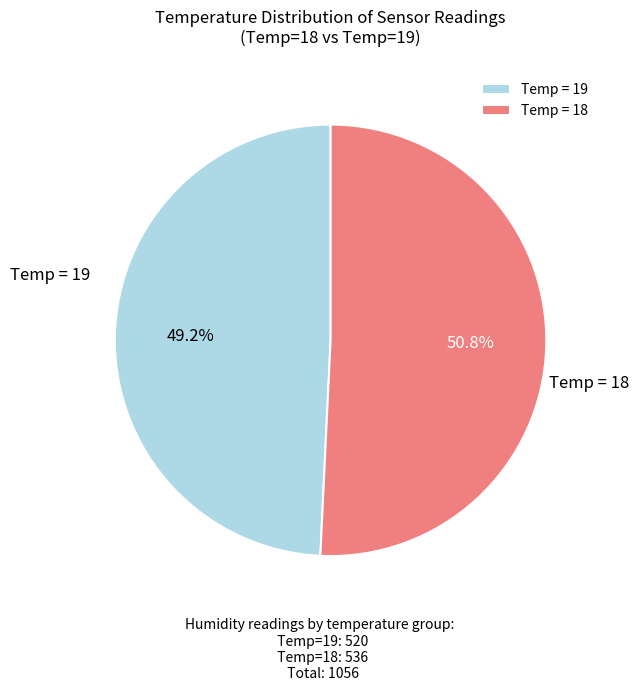

What percentage is NOT represented by Temp = 19?

50.8%